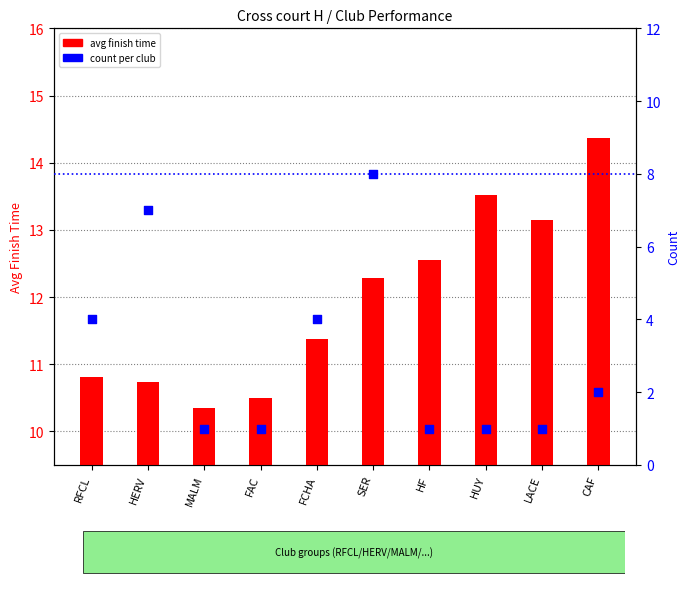

Which series contains the lowest Y value?

count per club